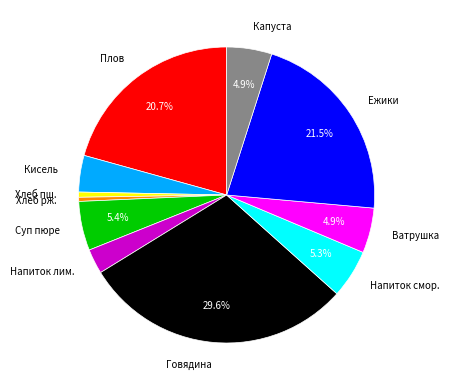

Is there a majority slice in this chart?

No